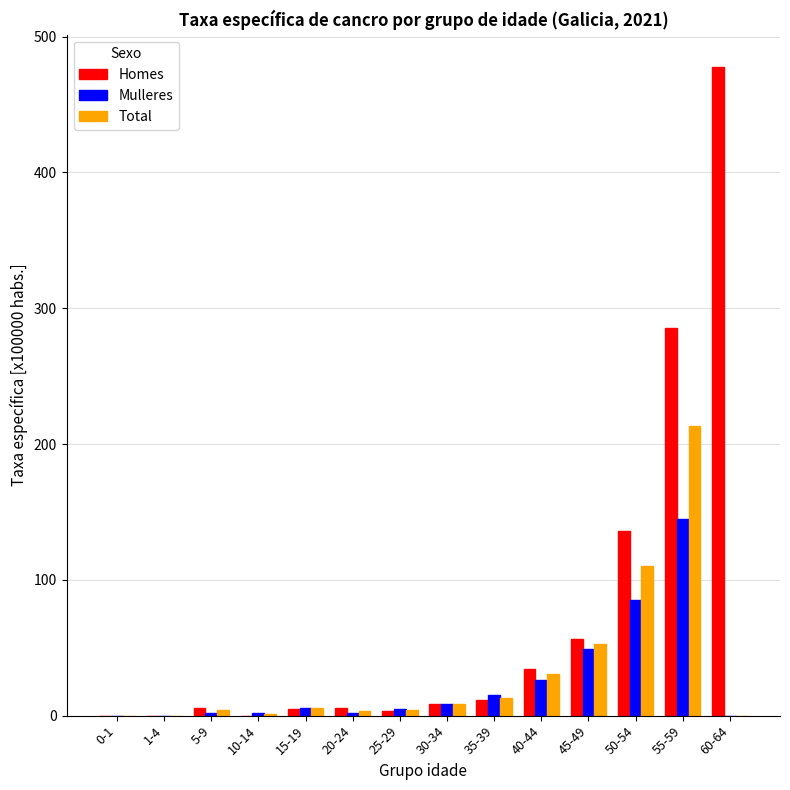

Between 35-39 and 45-49, which series saw the biggest shift?

Homes